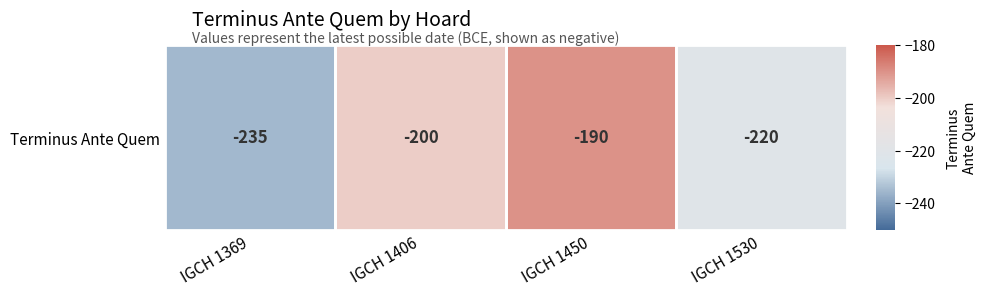

Rank the categories by value from highest to lowest.

IGCH 1450, IGCH 1406, IGCH 1530, IGCH 1369